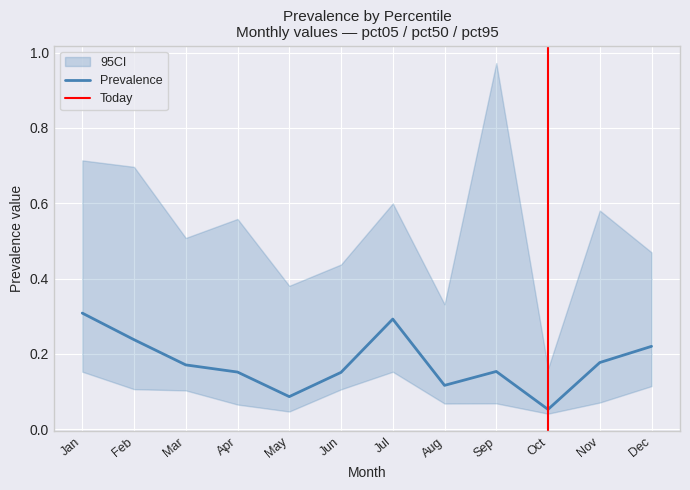

Which series has the largest total across all categories?

pct95